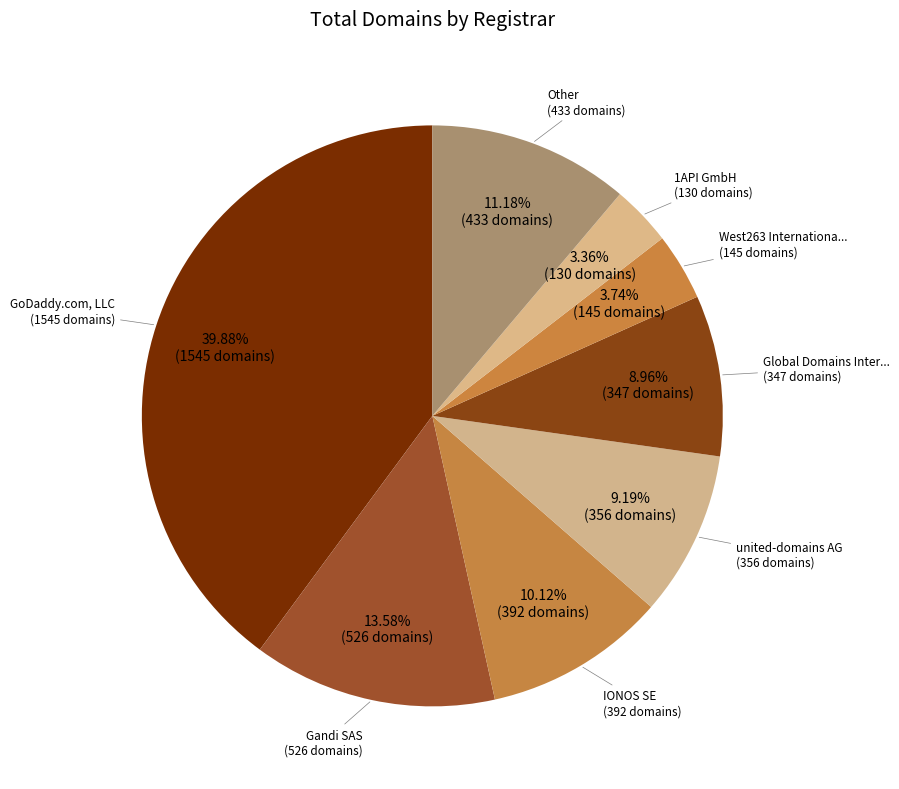

Is there a majority slice in this chart?

No